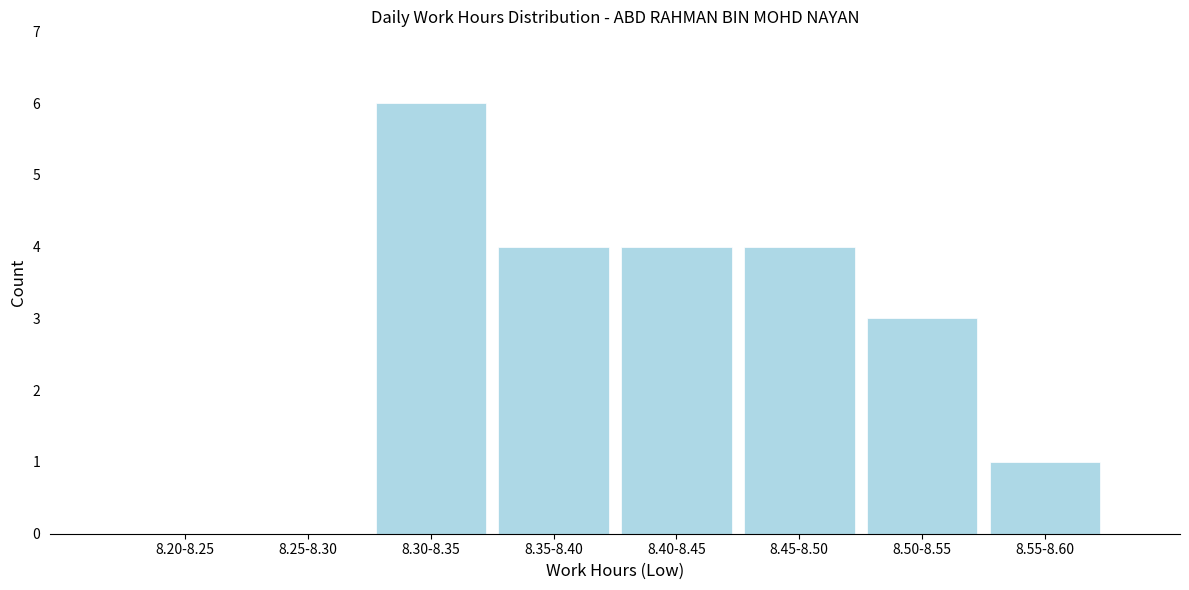

Reading left to right, list all the values displayed in this chart.

8.20-8.25=0	8.25-8.30=0	8.30-8.35=6	8.35-8.40=4	8.40-8.45=4	8.45-8.50=4	8.50-8.55=3	8.55-8.60=1